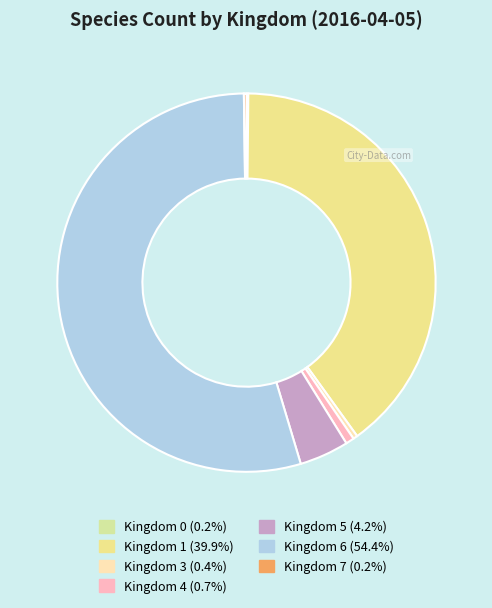

Rank the categories by value from highest to lowest.

6, 1, 5, 4, 3, 7, 0